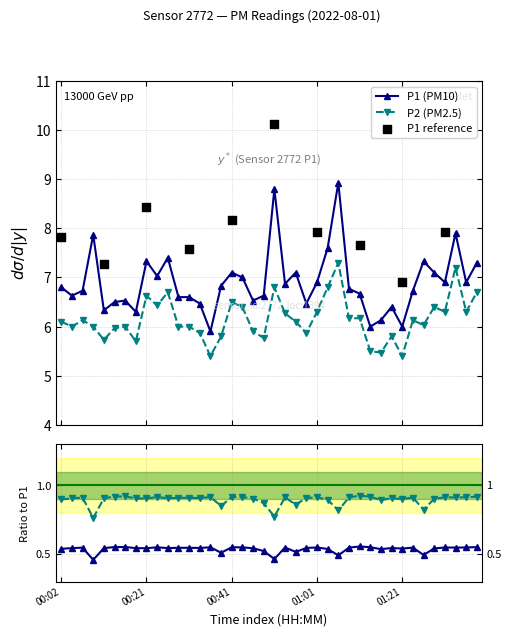

Which series contains the highest Y value?

P1